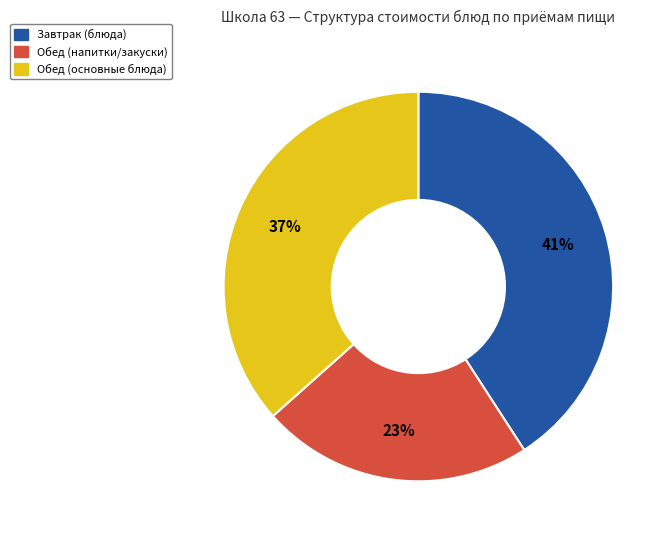

Is there any slice that represents more than half of the pie?

No